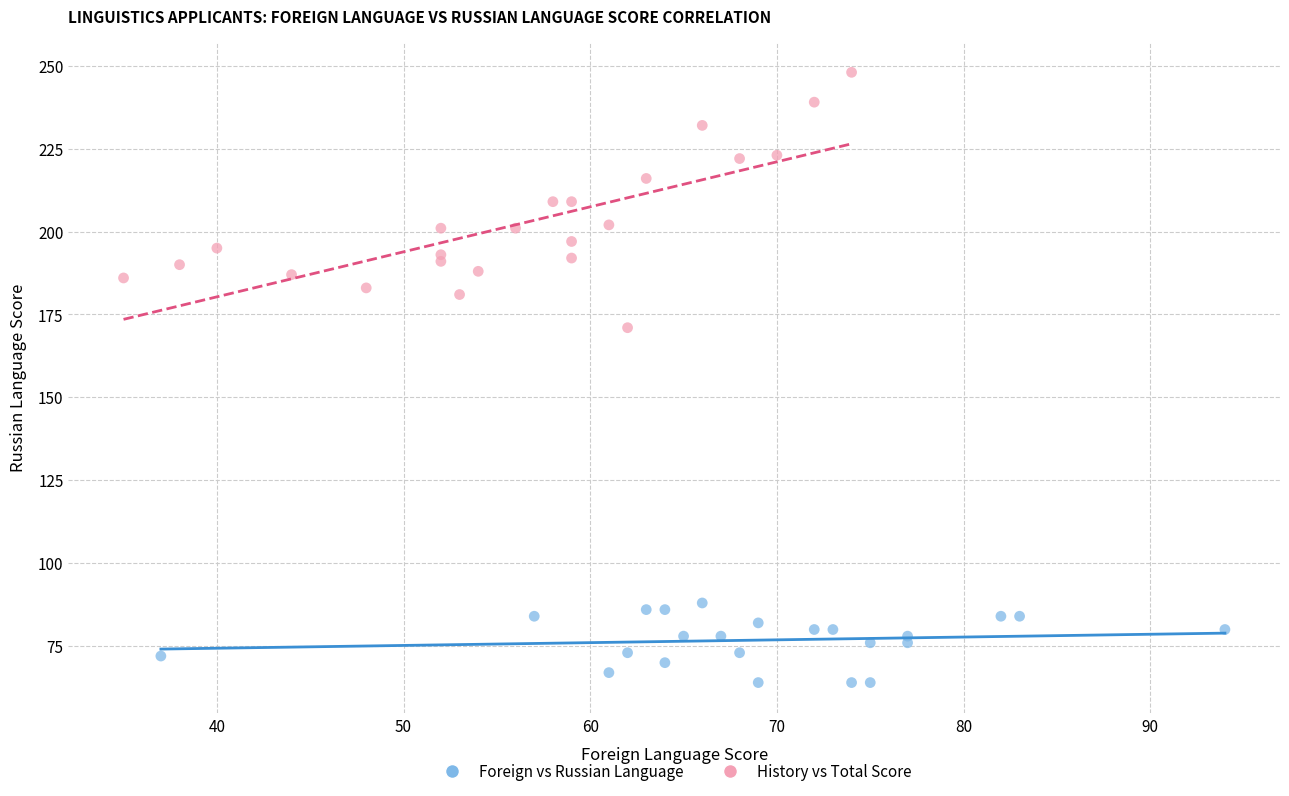

Which series has the widest spread of Y values?

History vs Total Score